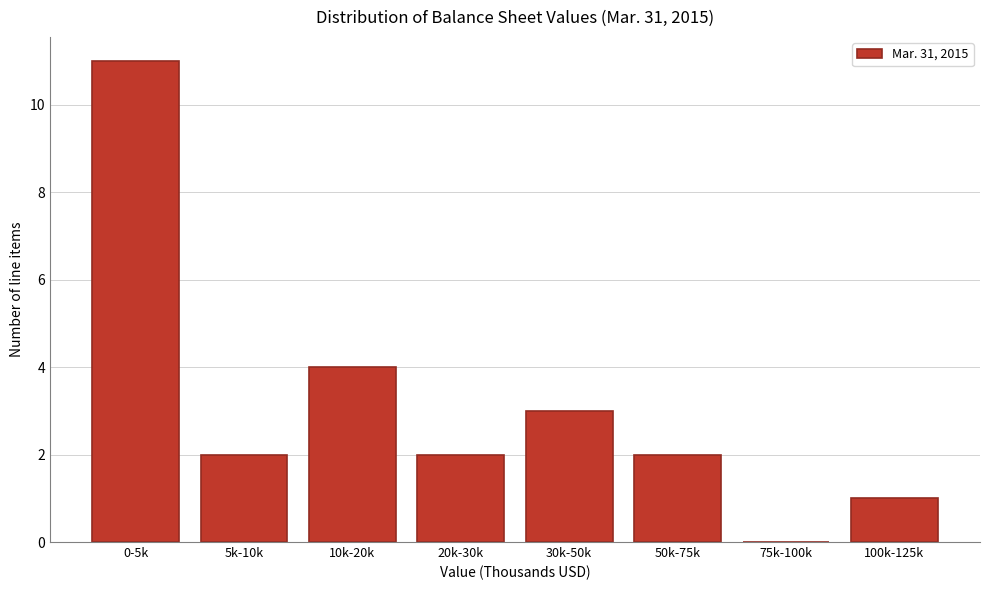

Reading left to right, list all the values displayed in this chart.

0-5k=11	5k-10k=2	10k-20k=4	20k-30k=2	30k-50k=3	50k-75k=2	75k-100k=0	100k-125k=1